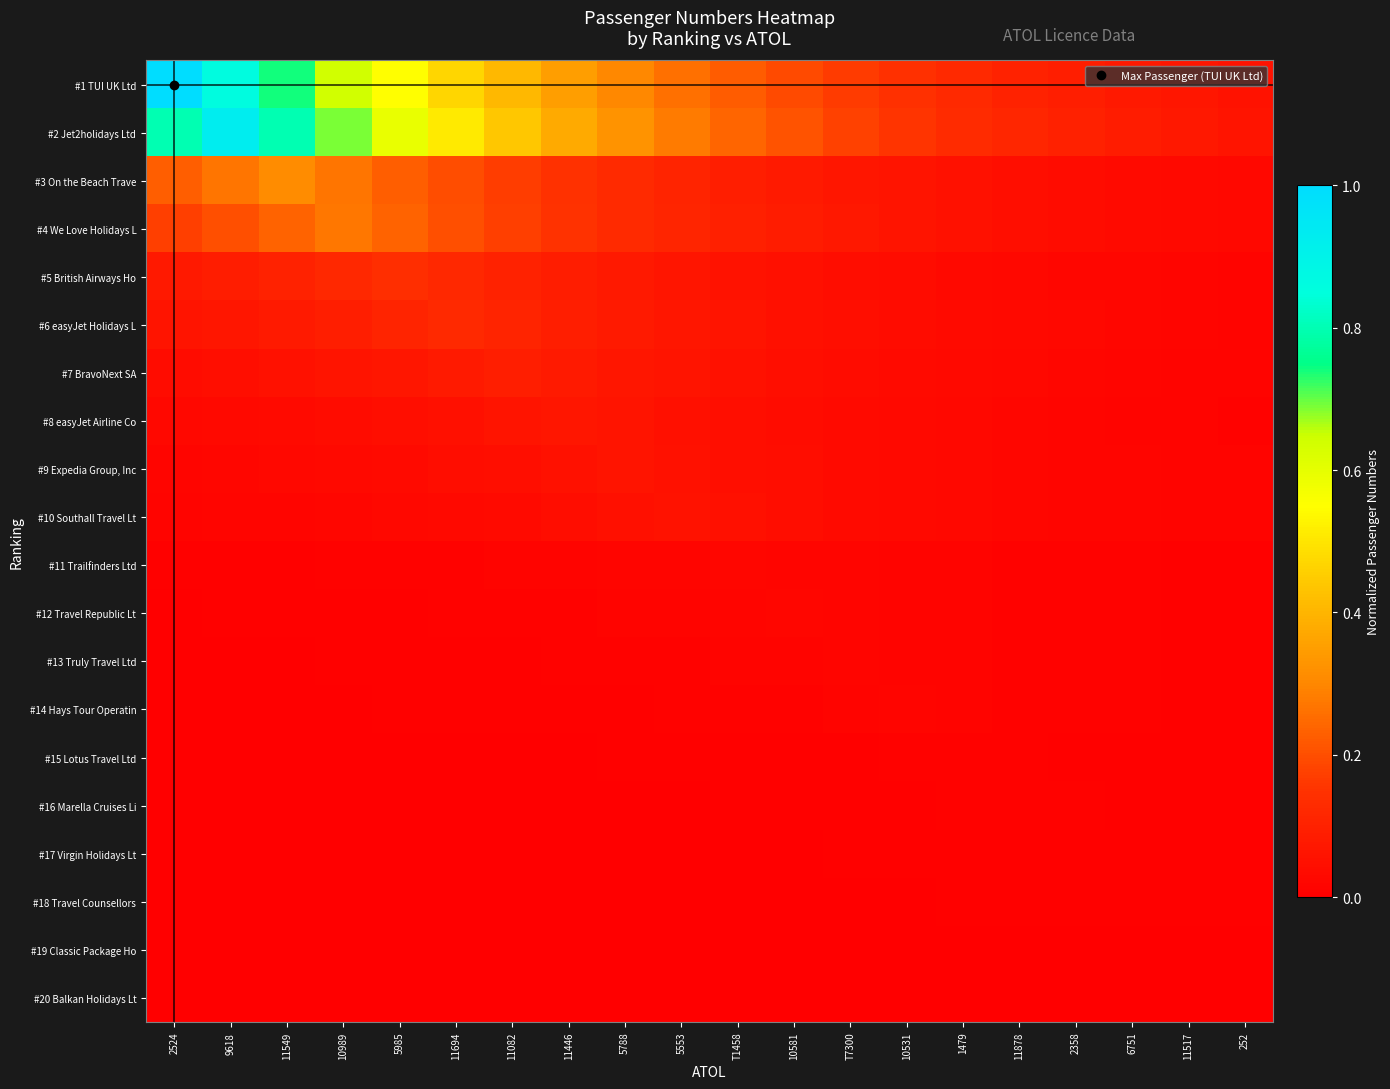

What is the total value across all series at 11694?

1.9